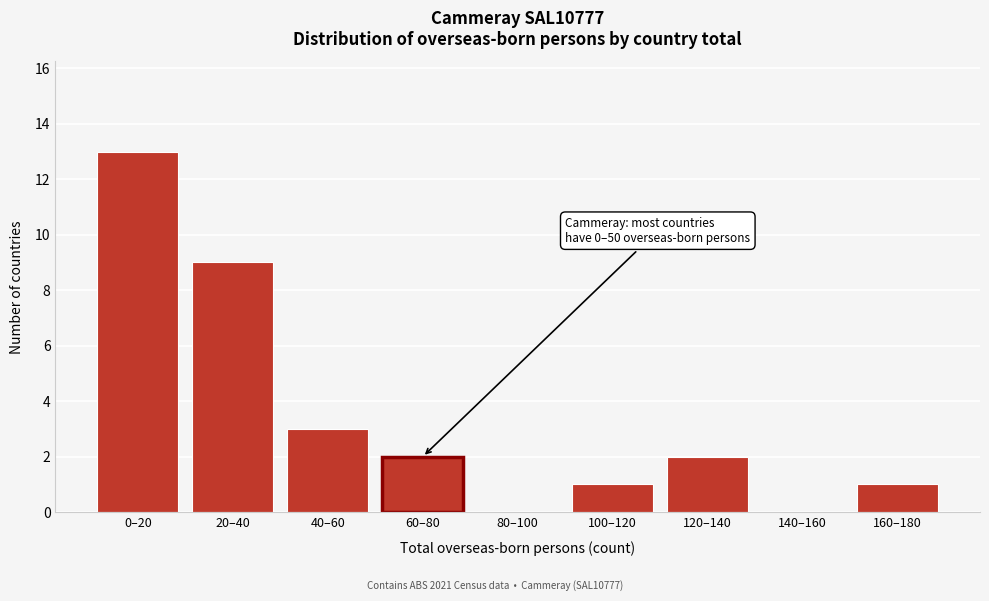

Reading right to left, transcribe all the data shown in this chart.

160–180=1	140–160=0	120–140=2	100–120=1	80–100=0	60–80=2	40–60=3	20–40=9	0–20=13